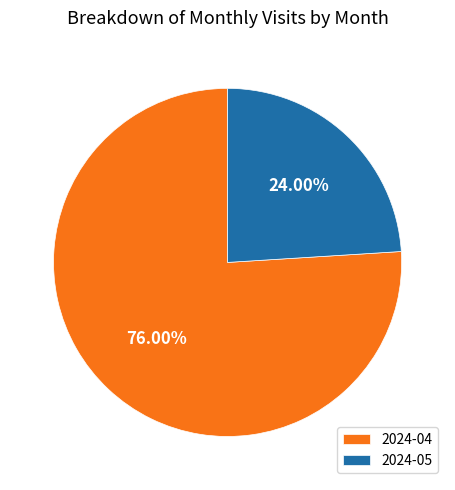

To the nearest percent, what is the difference between the largest and smallest slice percentages?

52%